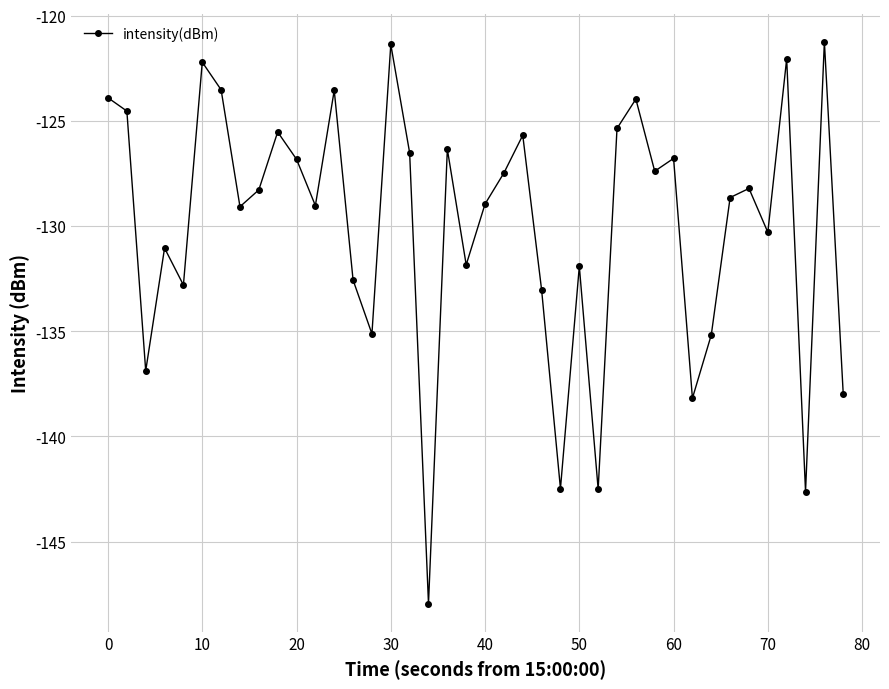

How many values are below -128?

22